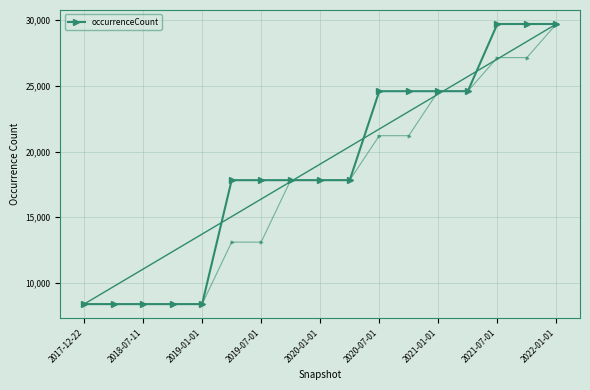

Reading right to left, list all the values displayed in this chart.

29708	29708	29708	24595	24595	24595	24595	17824	17824	17824	17824	17824	8391	8391	8391	8391	8391